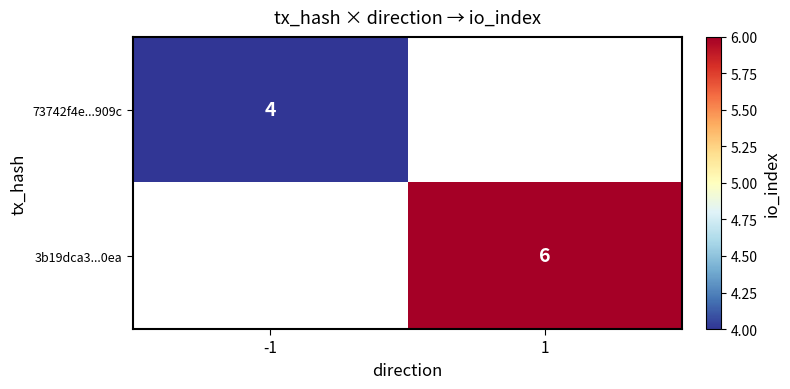

True or false: 73742f4e...909c has a value of 6 at -1.

False